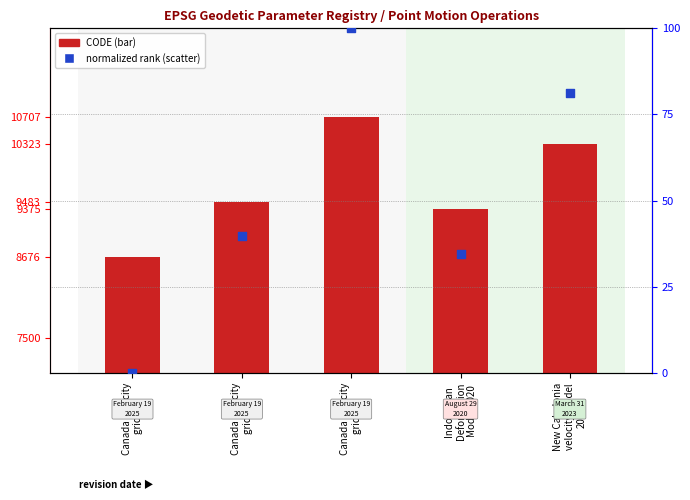

What are all the series names shown in the legend?

CODE, normalized rank